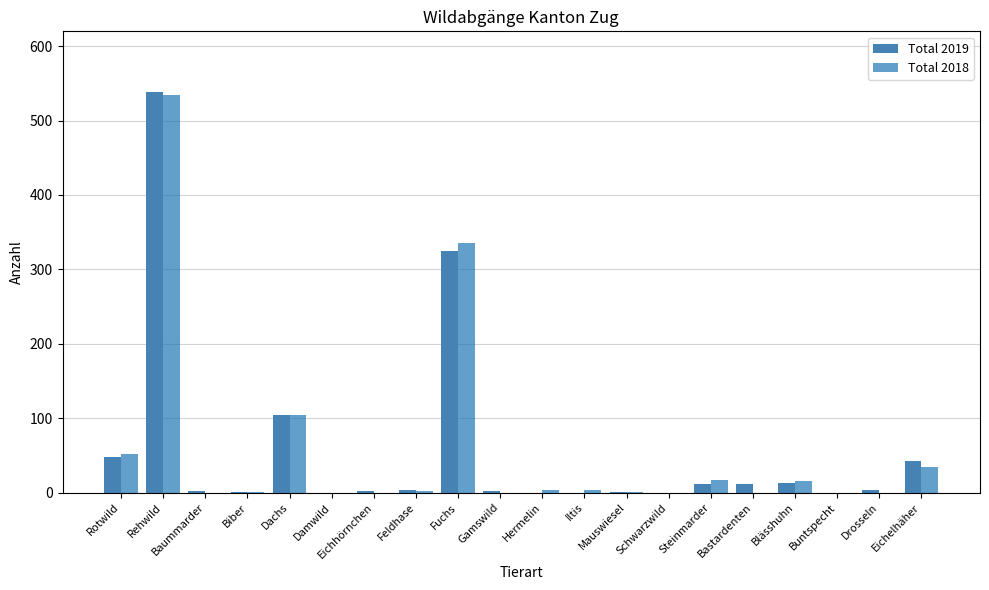

What is the total value across all series at Rotwild?

100